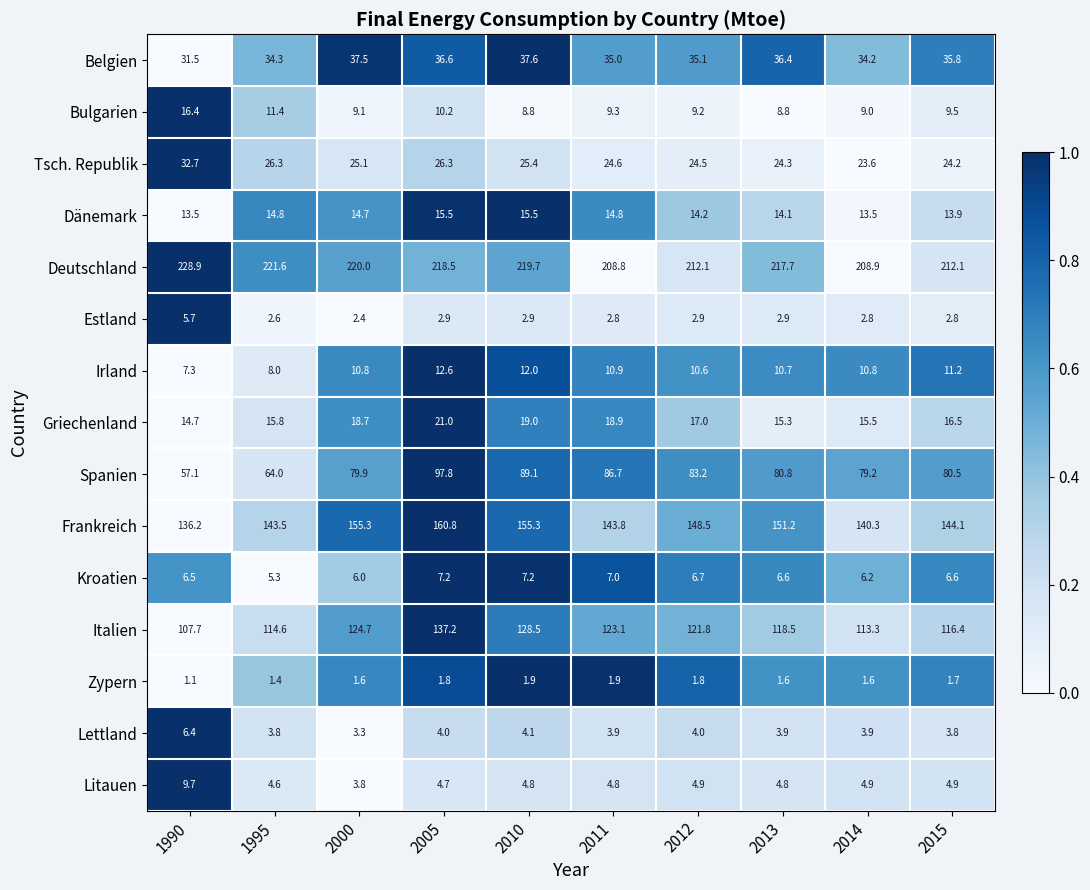

List the series in order of their peak value, highest first.

Deutschland, Frankreich, Italien, Spanien, Belgien, Tsch. Republik, Griechenland, Bulgarien, Dänemark, Irland, Litauen, Kroatien, Lettland, Estland, Zypern